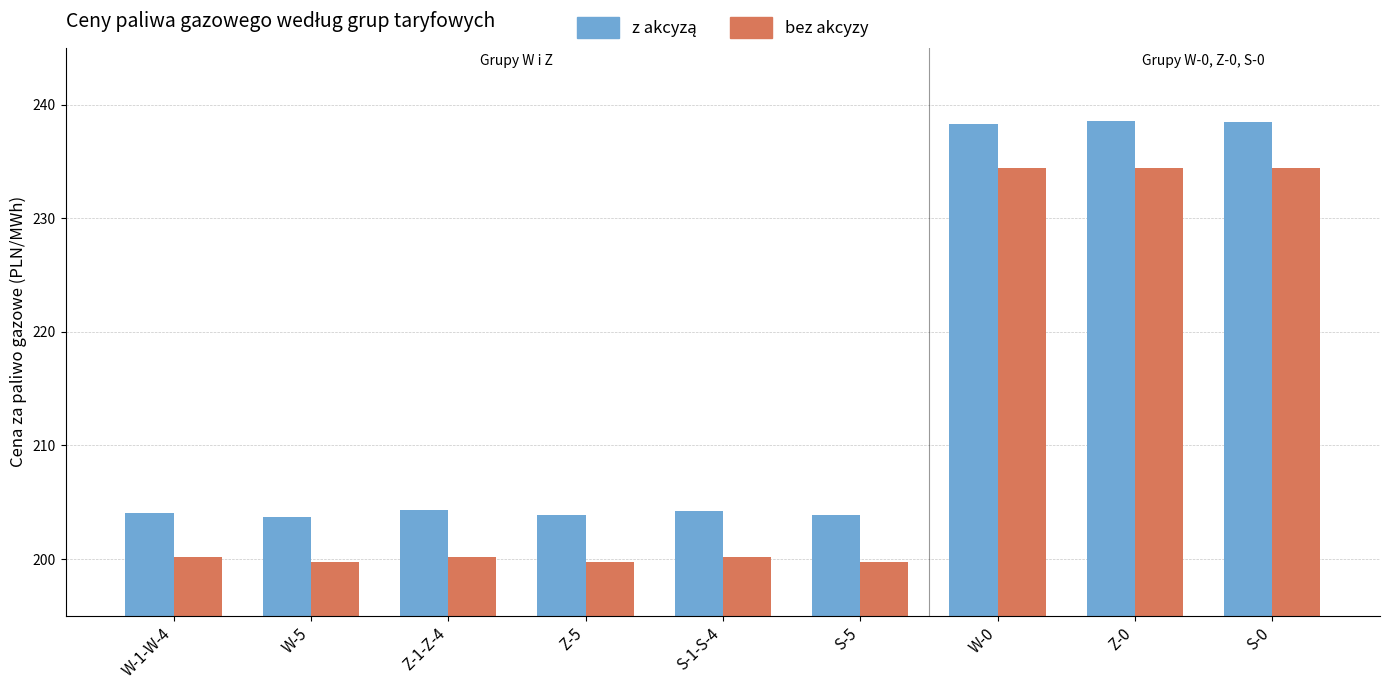

What is the approximate value of bez akcyzy at Z-5?

199.8